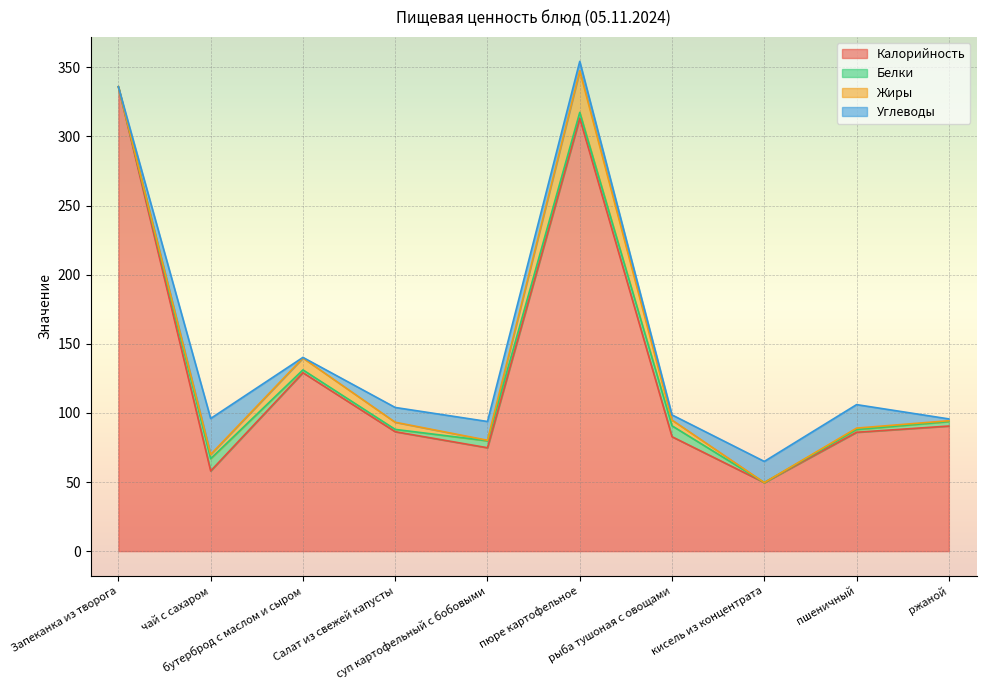

Does the chart display data point markers on the line(s)?

No